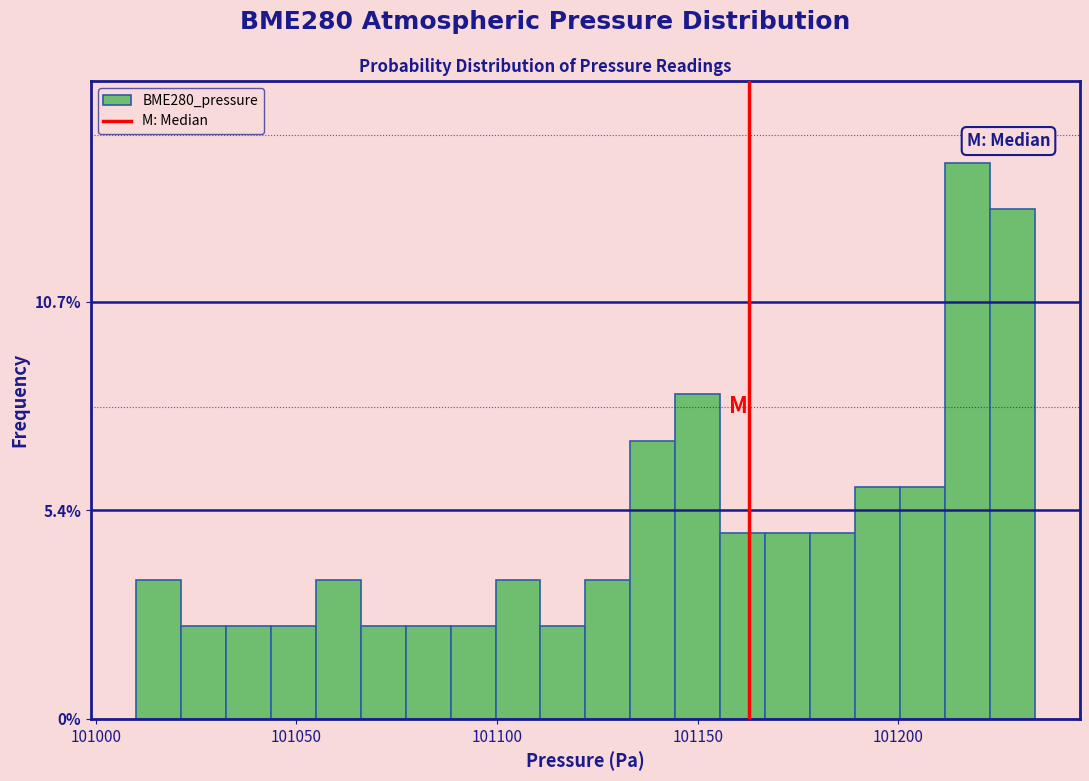

Read against the x-axis, roughly where is the centre of the tallest bar?

101215